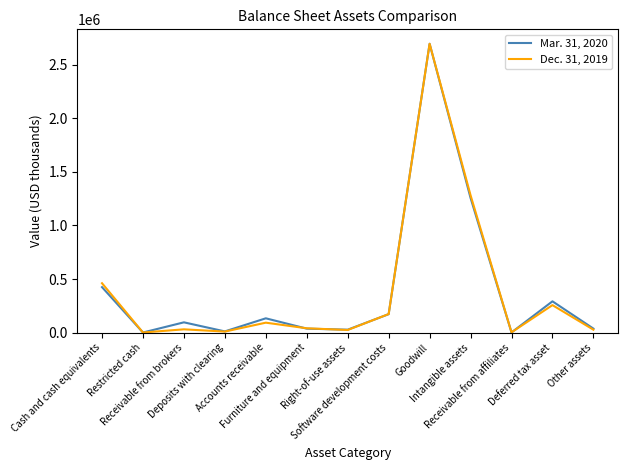

List the series in order of their overall mean, highest first.

Mar. 31, 2020, Dec. 31, 2019